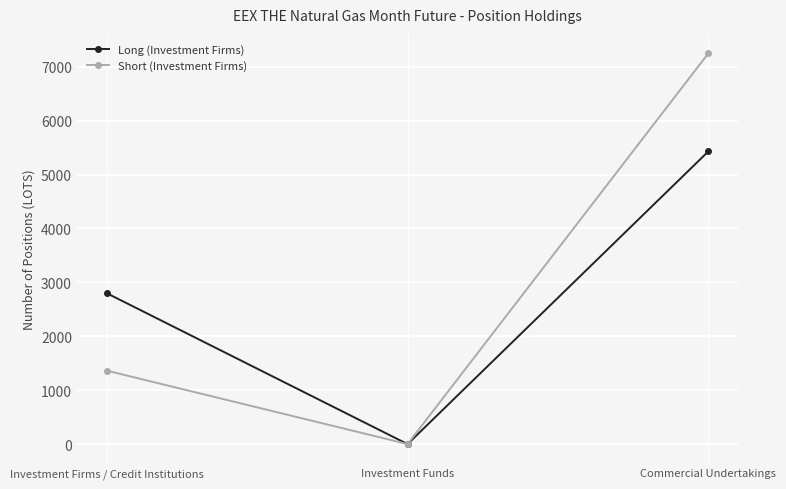

What is the difference between the highest and lowest values at Commercial Undertakings?

1818.5